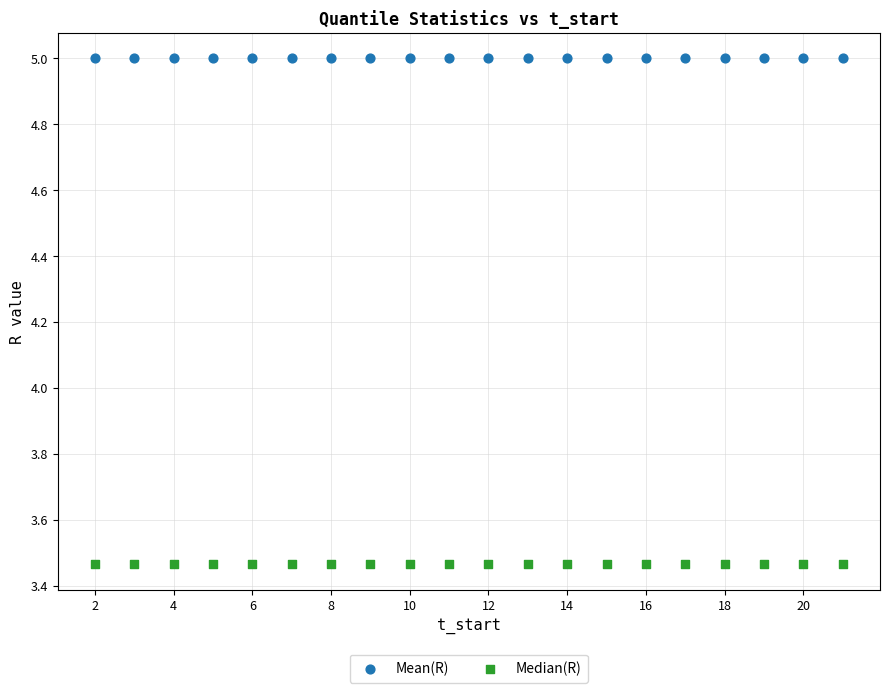

Which series reaches the maximum Y coordinate?

Mean(R)